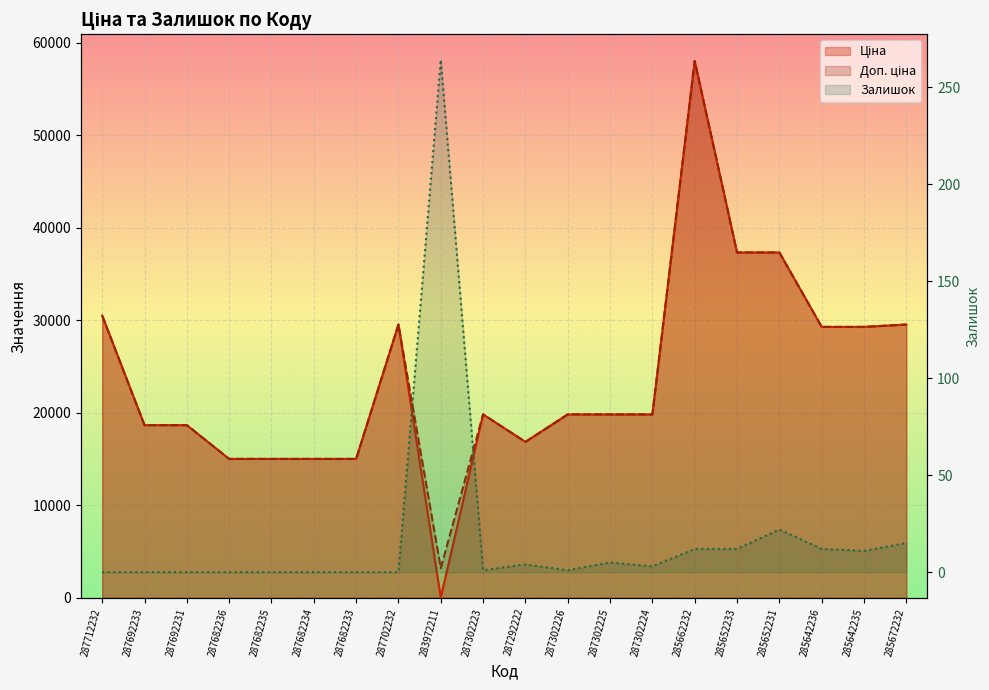

What are all the series names shown in the legend?

Ціна, Доп. ціна, Залишок